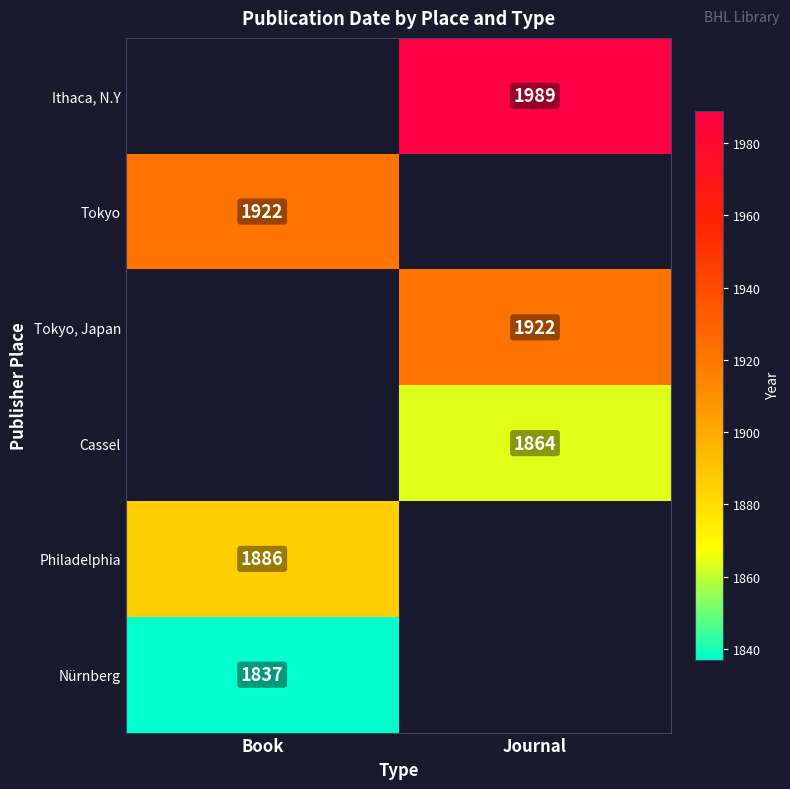

True or false: Nürnberg has a value of 1031 at Book.

False